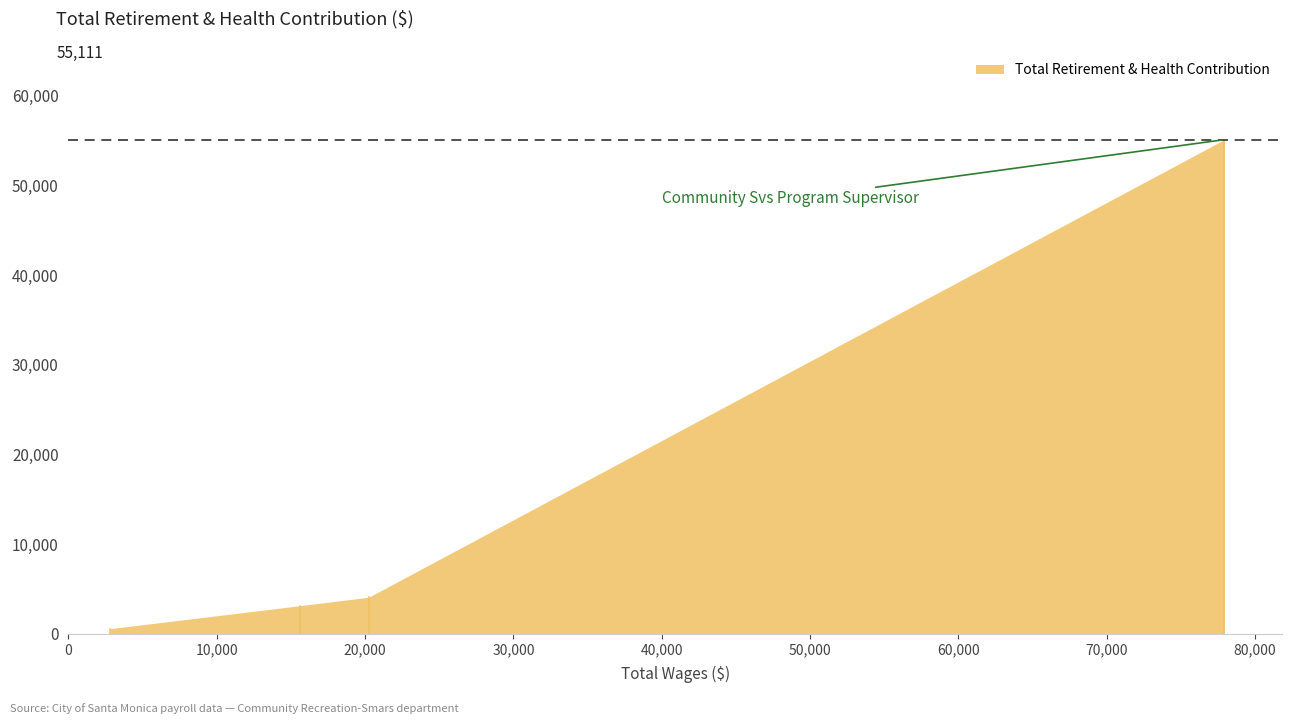

The chart shows a value of 4310 at Staff Assistant II. True or false?

False